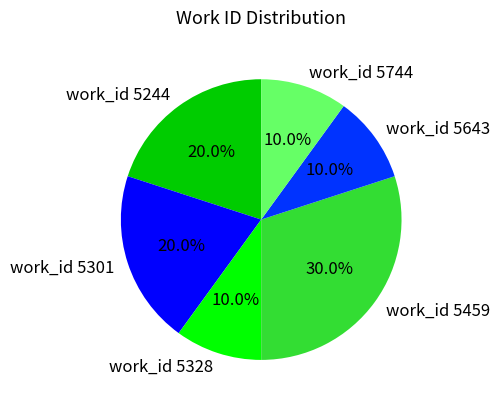

Is there a majority slice in this chart?

No